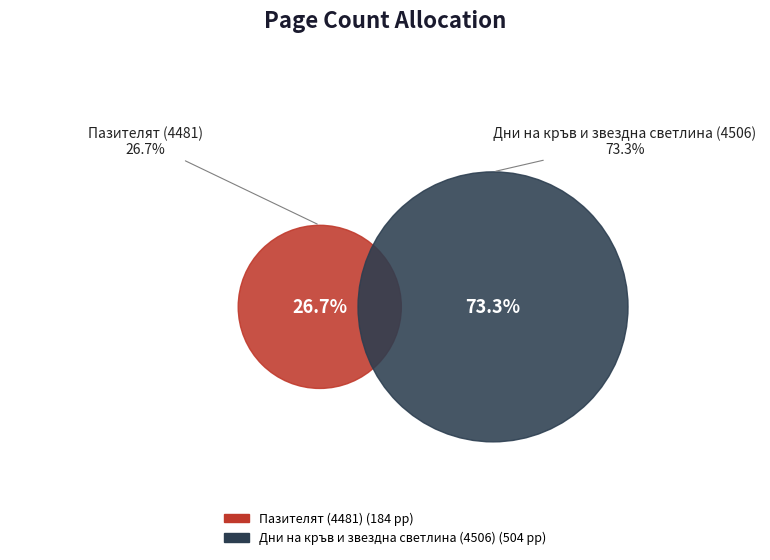

To the nearest percent, what is the difference between the Пазителят (4481) and Дни на кръв и звездна светлина (4506) slice percentages?

47%